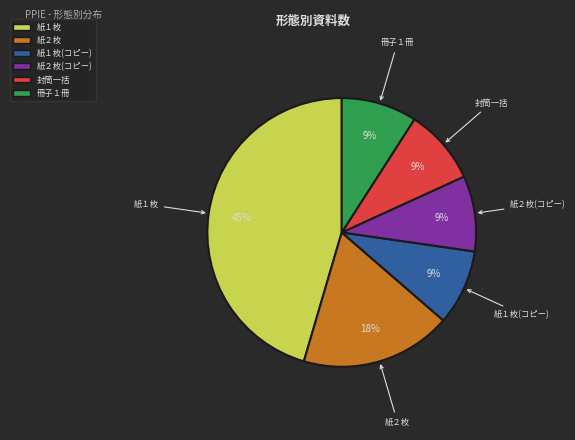

Is there a majority slice in this chart?

No